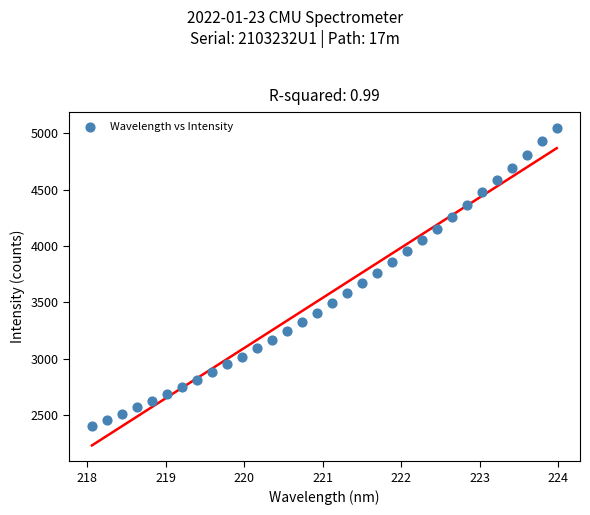

What is the range of X values (max minus min)?

5.9